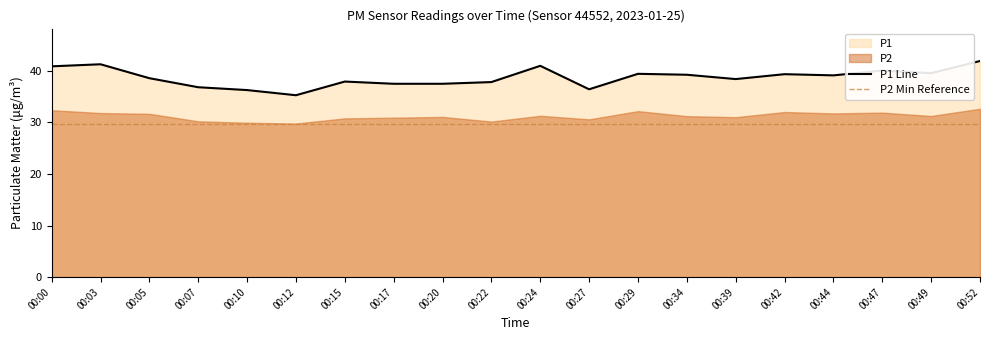

How many data points are less than 39?

10